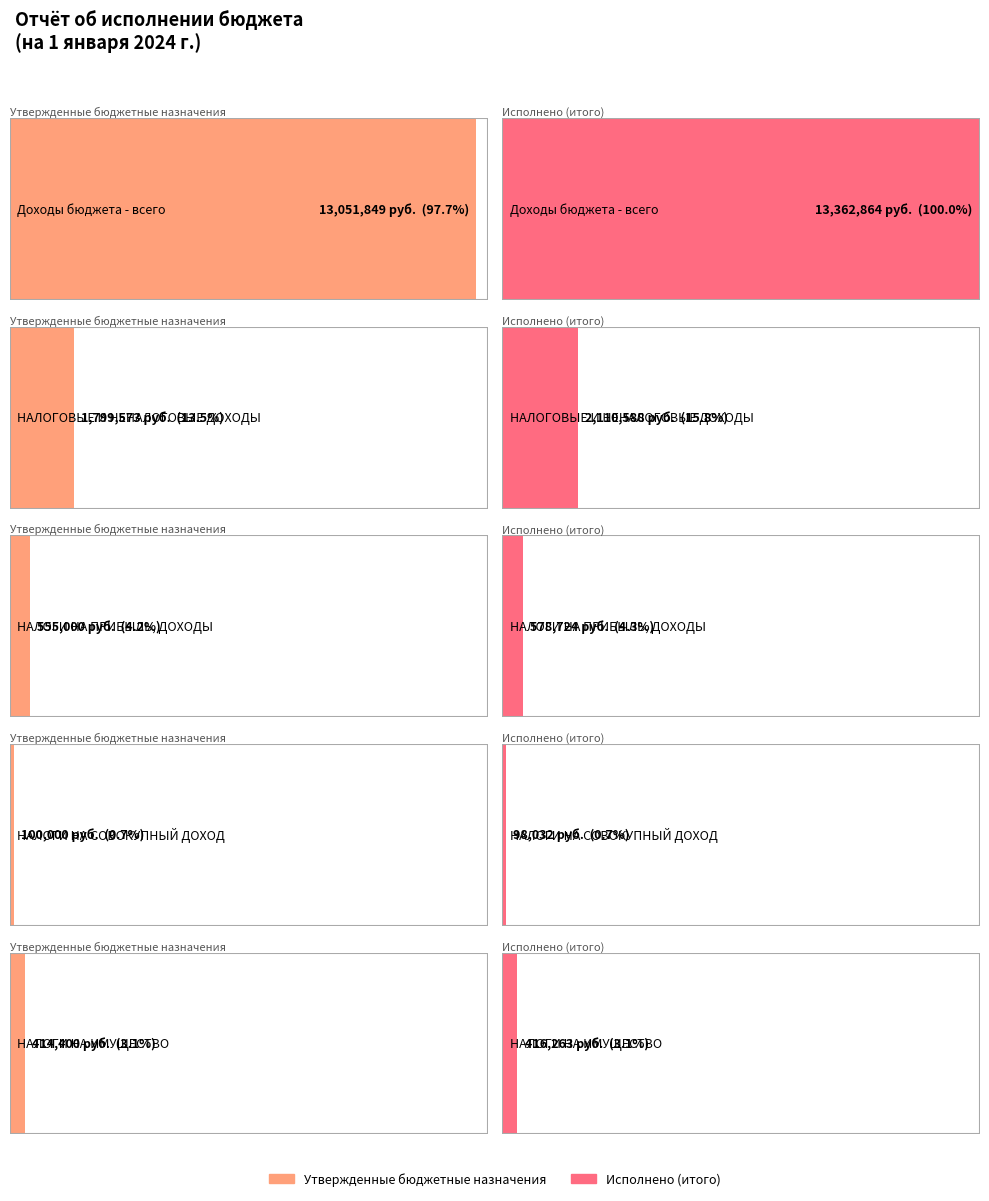

Where does the Исполнено (итого) series first go above 578723?

Доходы бюджета - всего